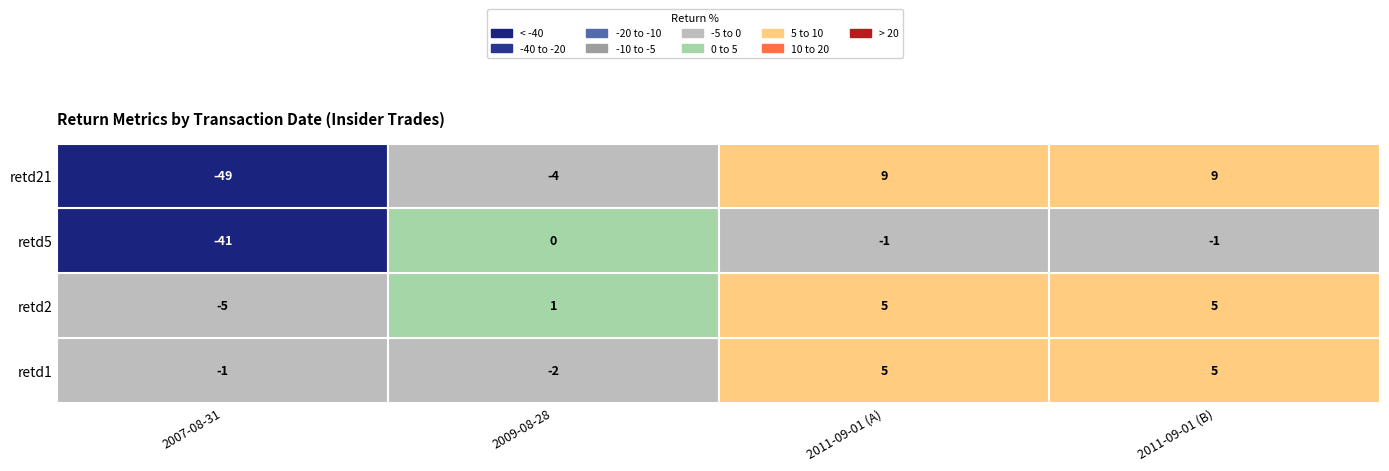

What is the minimum value shown in the chart?

-49